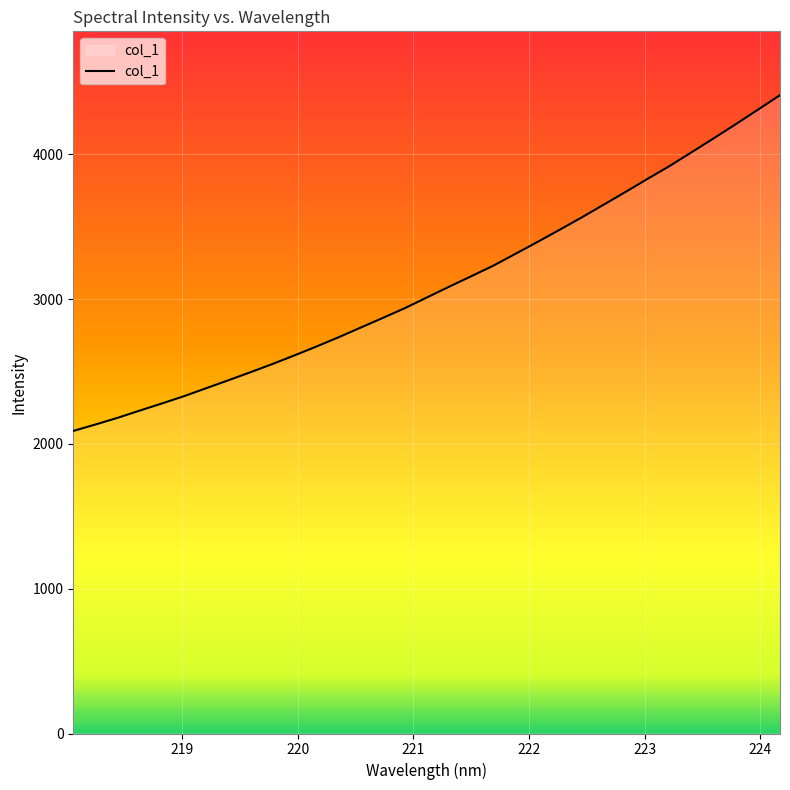

What is the sum of all values?

102136.8